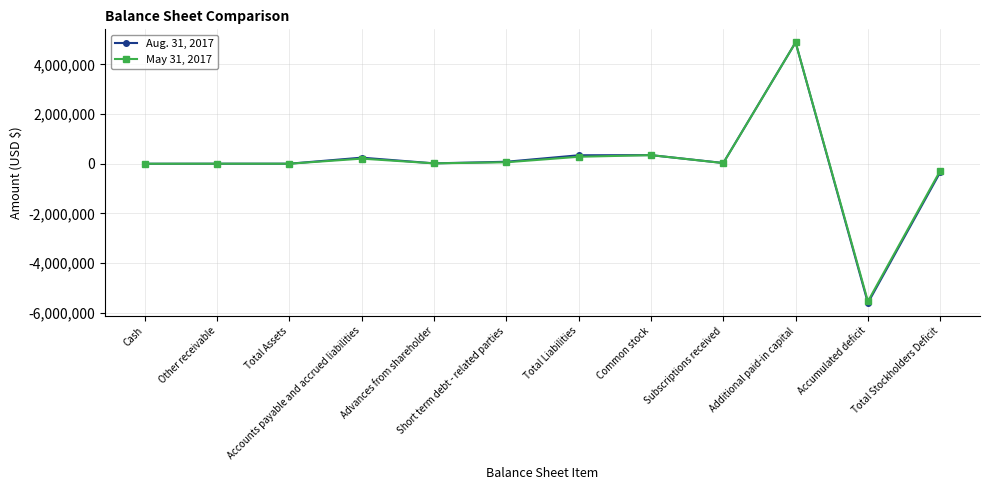

Count the number of categories in the chart.

12